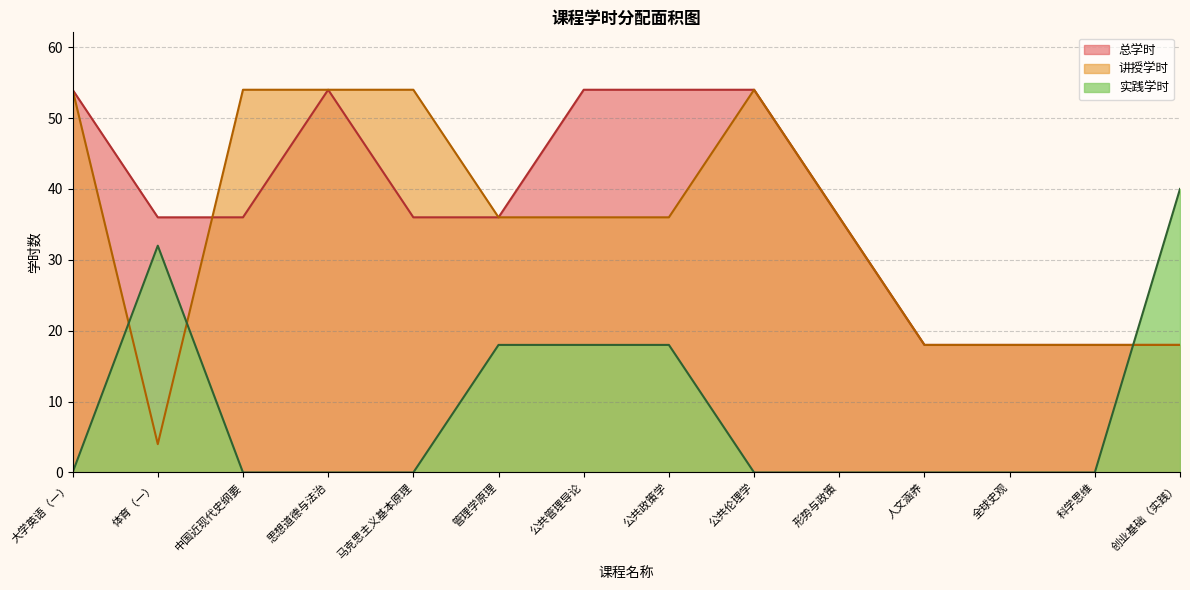

What is the highest value of the 总学时 series?

54